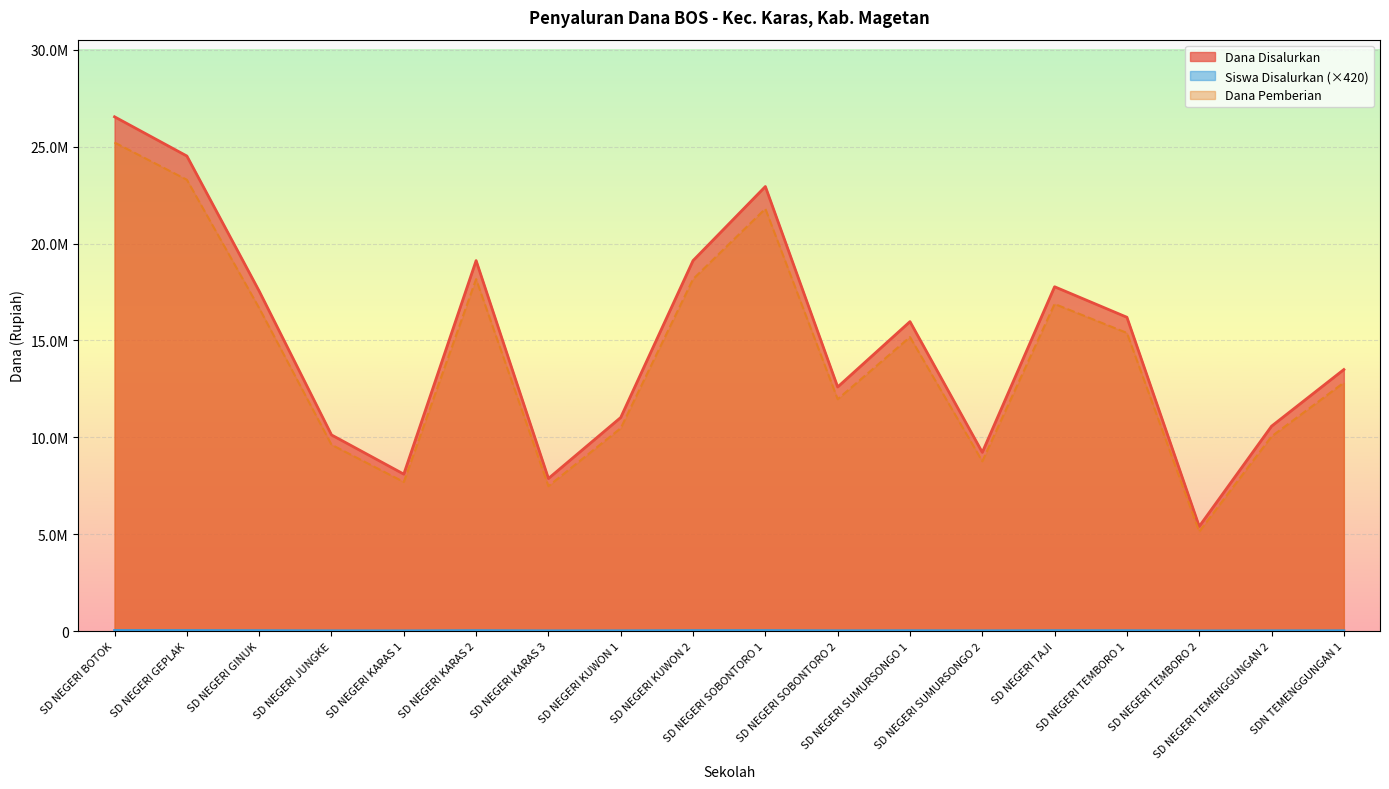

What is the label of the 18th point from the left?

SDN TEMENGGUNGAN 1